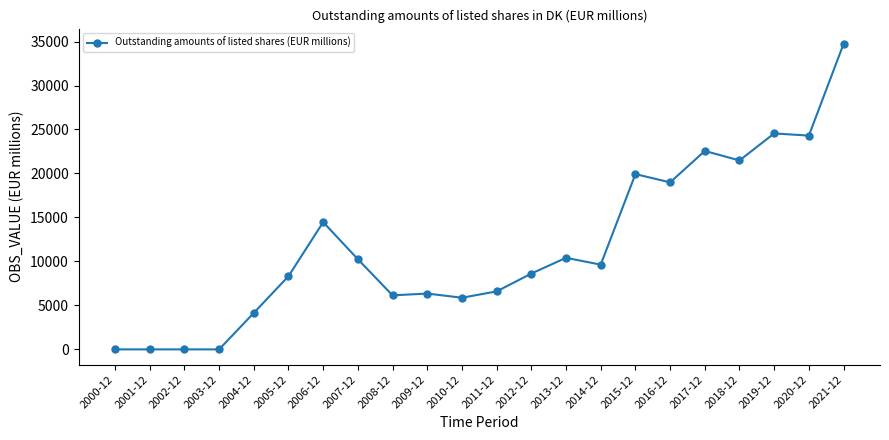

What is the sum of all values?

257338.4